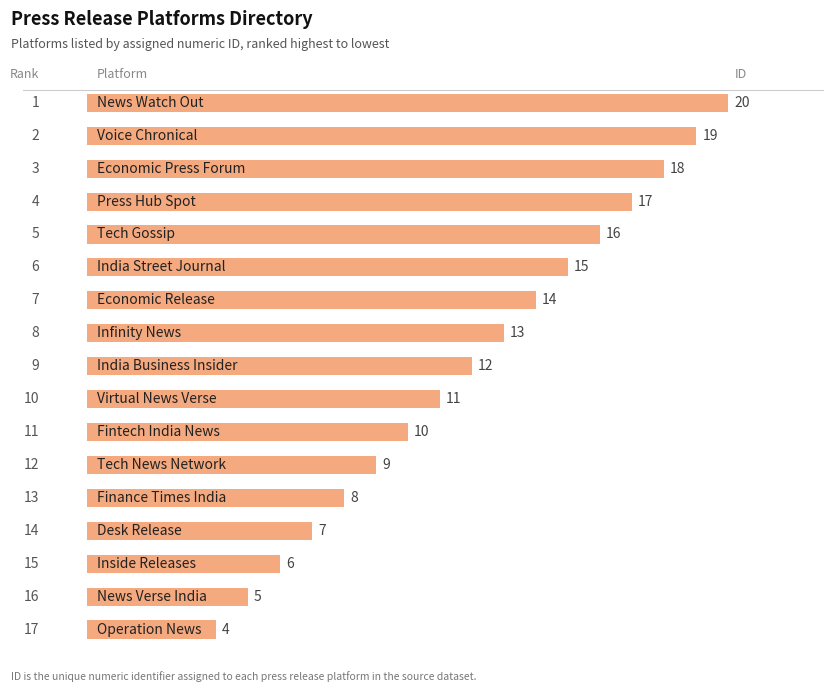

How many data points are less than 12?

8